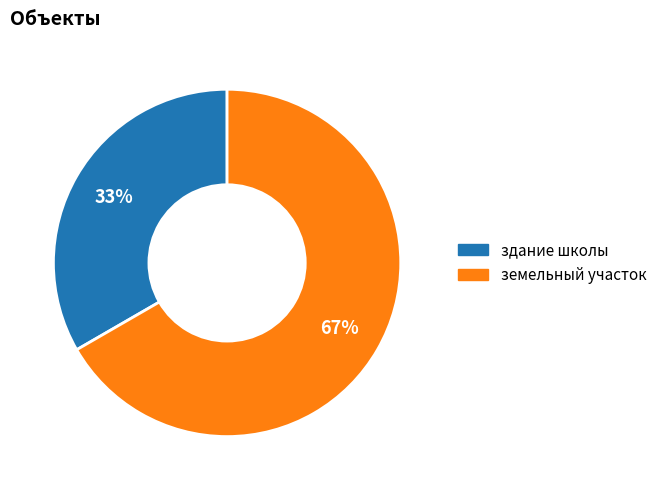

To the nearest percent, what percentage of the pie is здание школы?

33%